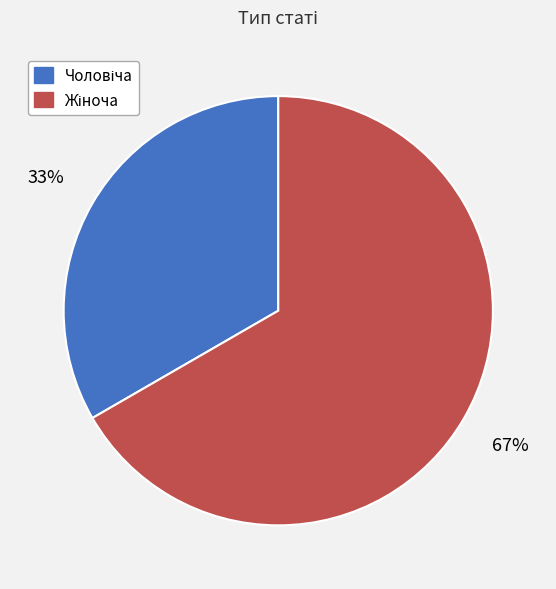

Does any single category account for the majority?

Yes